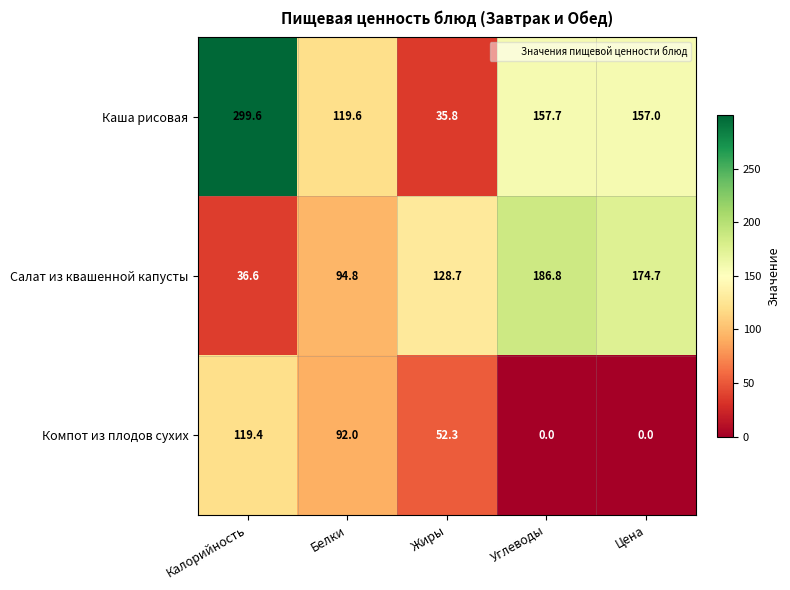

True or false: Салат из квашенной капусты has a value of 94.8 at Белки.

True